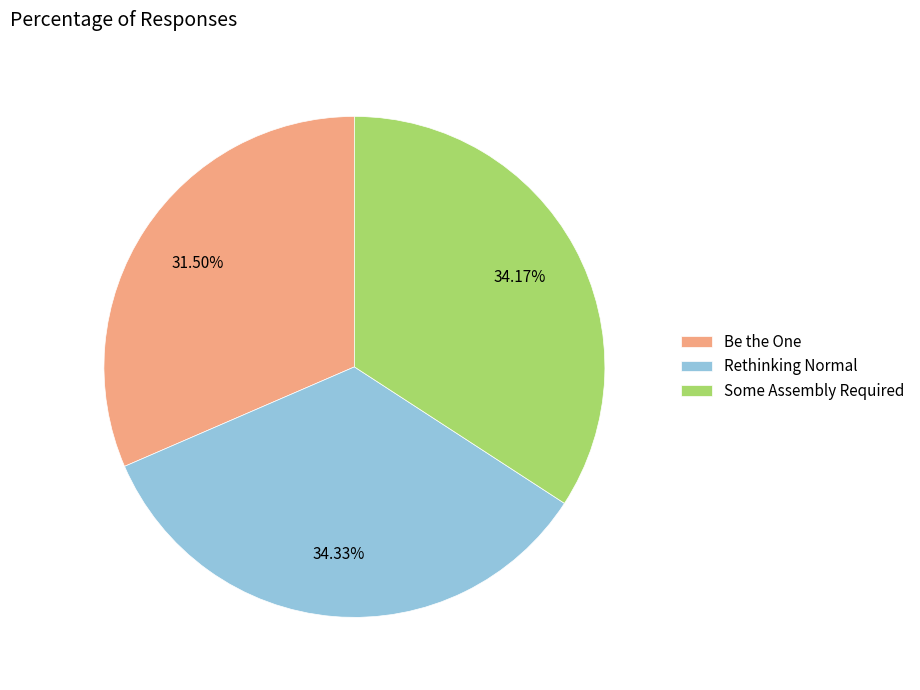

How many segments does this pie chart have?

3